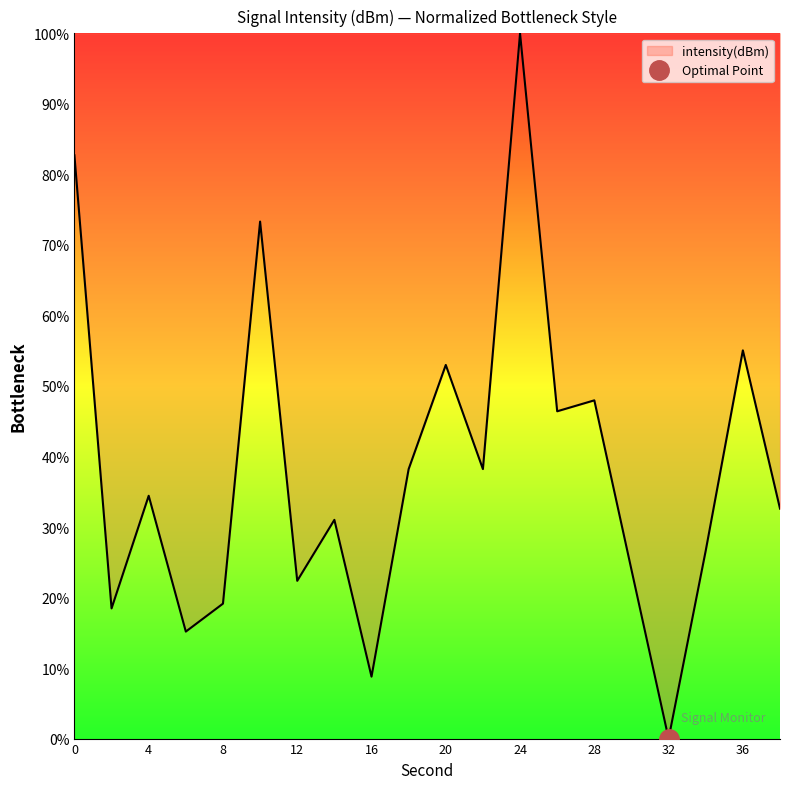

How many data points are above 34?

10